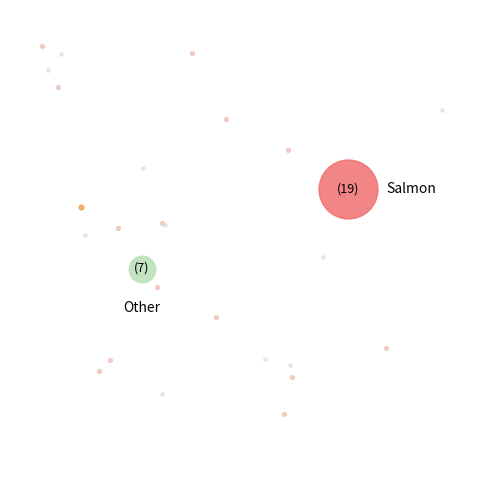

True or false: Dépendance accounts for 31% of the total.

False